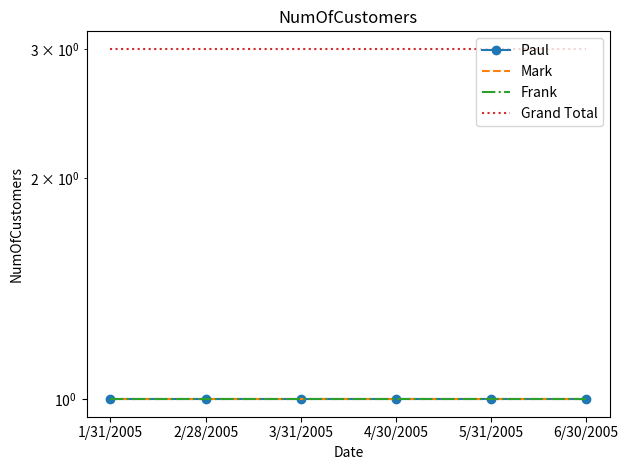

What is the minimum value shown in the chart?

1